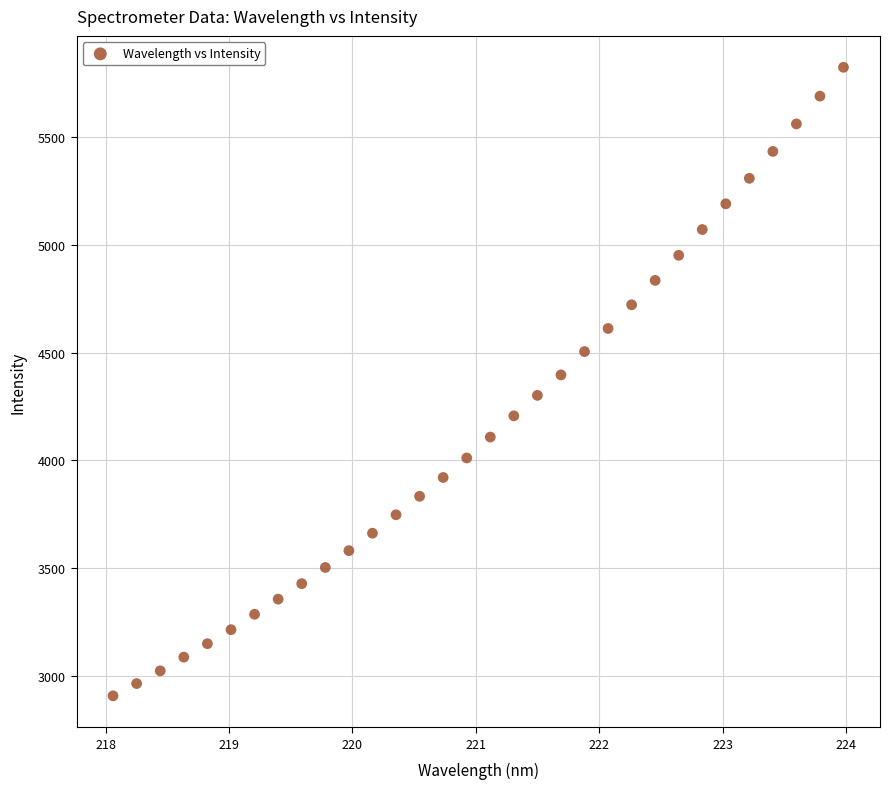

What is the range of Y values (max minus min)?

2915.2